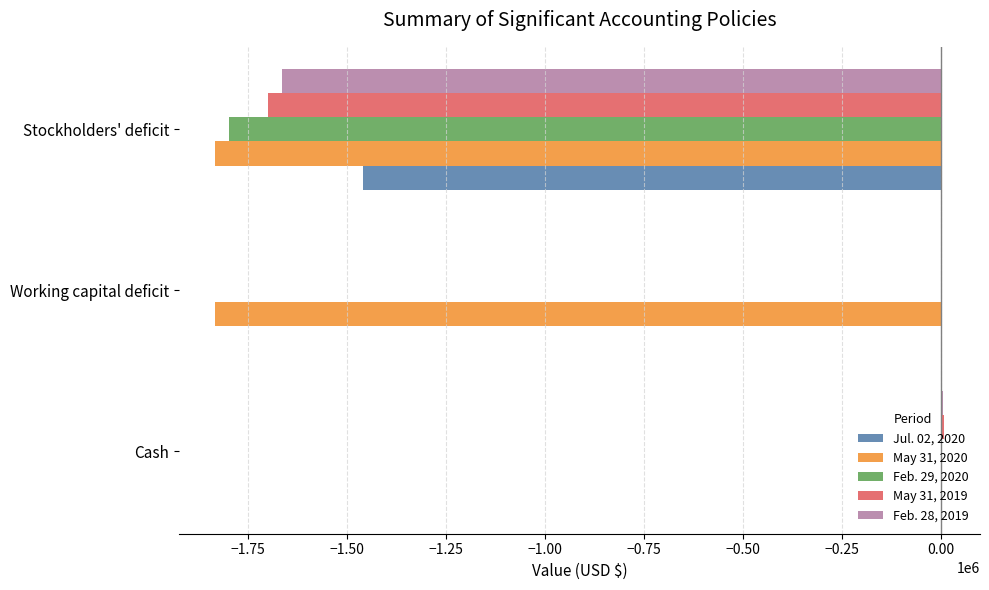

Is the value of May 31, 2020 at Cash greater than the value of Feb. 28, 2019 at Stockholders' deficit?

Yes